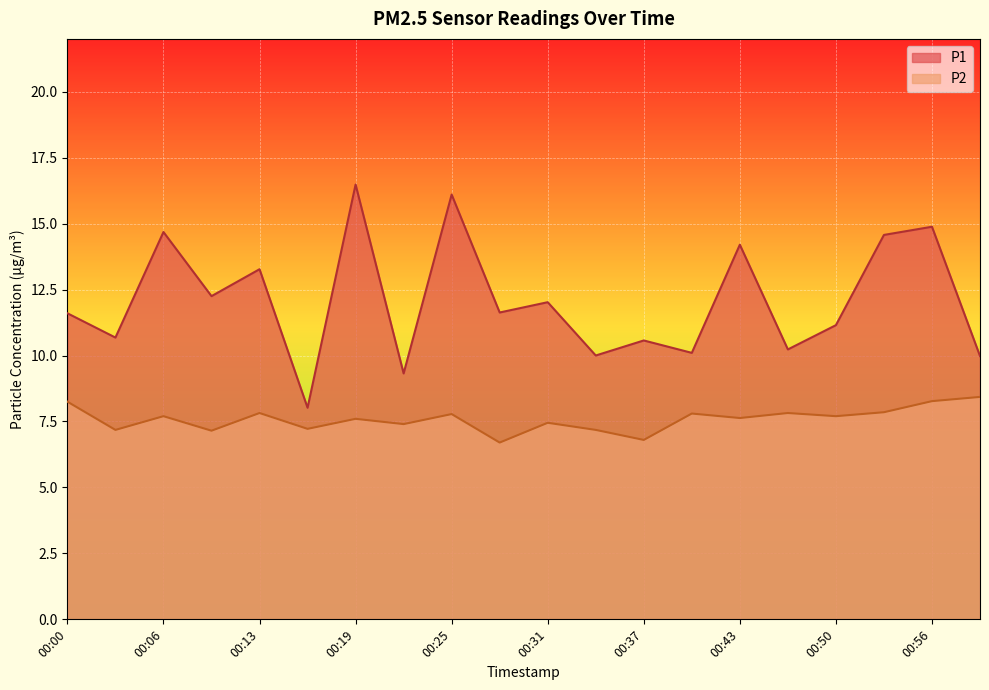

Is the value of P2 at 00:37 greater than the value of P1 at 00:47?

No